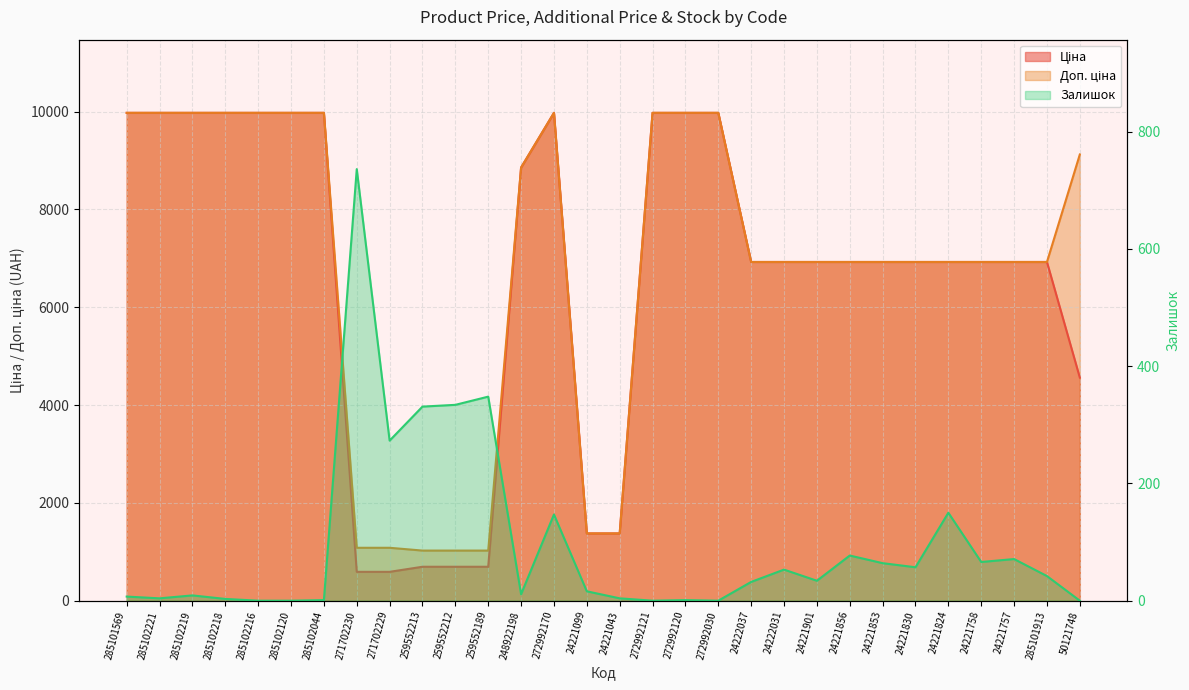

Reading left to right, list all the values displayed in this chart.

Ціна: 285101569=9975.0	285102221=9975.0	285102219=9975.0	285102218=9975.0	285102216=9975.0	285102120=9975.0	285102044=9975.0	271702230=589.9	271702229=589.9	259552213=693.7	259552212=693.7	259552189=693.7	248922198=8856.7	272992170=9975.0	24221099=1375.4	24221043=1375.4	272992121=9975.0	272992120=9975.0	272992030=9975.0	24222037=6925.7	24222031=6925.7	24221901=6925.7	24221856=6925.7	24221853=6925.7	24221830=6925.7	24221824=6925.7	24221758=6925.7	24221757=6925.7	285101913=6925.7	50121748=4561.9
Доп. ціна: 285101569=9975.0	285102221=9975.0	285102219=9975.0	285102218=9975.0	285102216=9975.0	285102120=9975.0	285102044=9975.0	271702230=1081.7	271702229=1081.7	259552213=1024.6	259552212=1024.6	259552189=1024.6	248922198=8856.7	272992170=9975.0	24221099=1375.0	24221043=1375.0	272992121=9975.0	272992120=9975.0	272992030=9975.0	24222037=6925.7	24222031=6925.7	24221901=6925.7	24221856=6925.7	24221853=6925.7	24221830=6925.7	24221824=6925.7	24221758=6925.7	24221757=6925.7	285101913=6925.7	50121748=9123.7
Залишок: 285101569=7.0	285102221=4.0	285102219=9.0	285102218=3.0	285102216=0.0	285102120=0.0	285102044=1.0	271702230=736.0	271702229=273.0	259552213=331.0	259552212=334.0	259552189=348.0	248922198=11.0	272992170=147.0	24221099=16.0	24221043=4.0	272992121=0.0	272992120=1.0	272992030=0.0	24222037=32.0	24222031=53.0	24221901=34.0	24221856=77.0	24221853=64.0	24221830=57.0	24221824=150.0	24221758=66.0	24221757=71.0	285101913=42.0	50121748=0.0